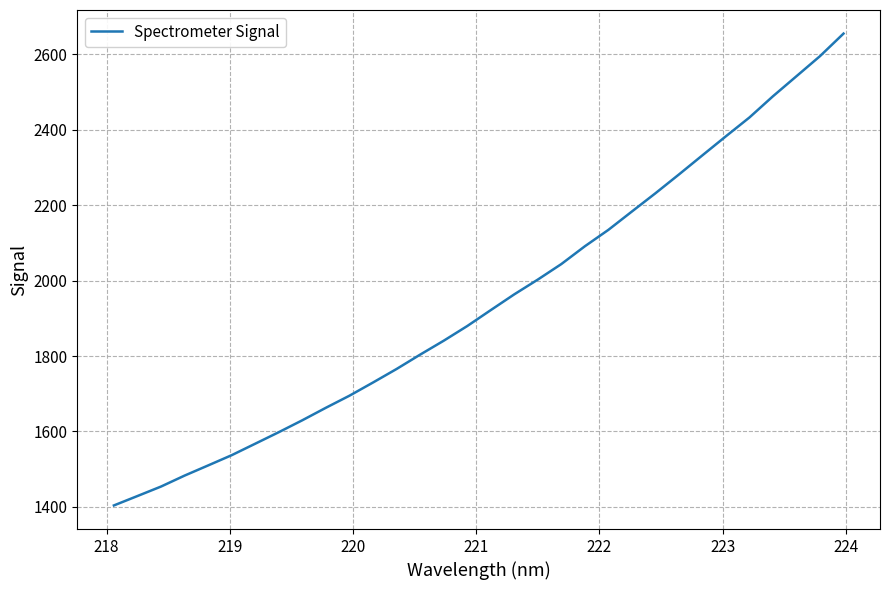

What is the minimum value shown in the chart?

1403.8